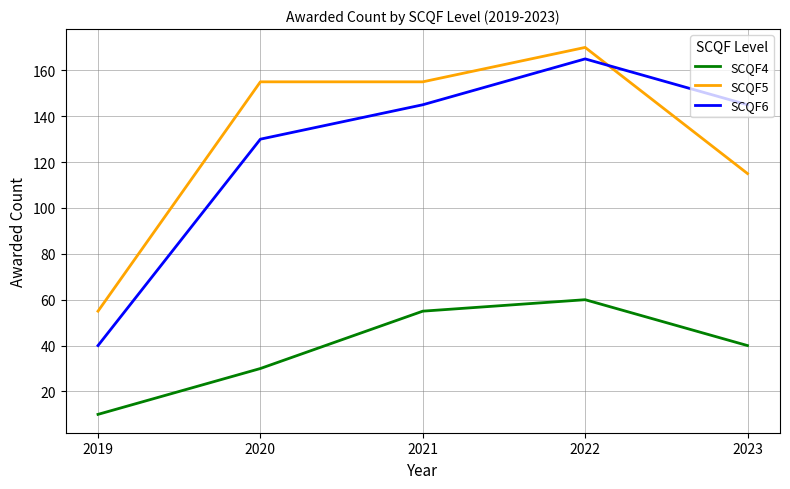

True or false: SCQF6 and SCQF5 cross at least once.

True